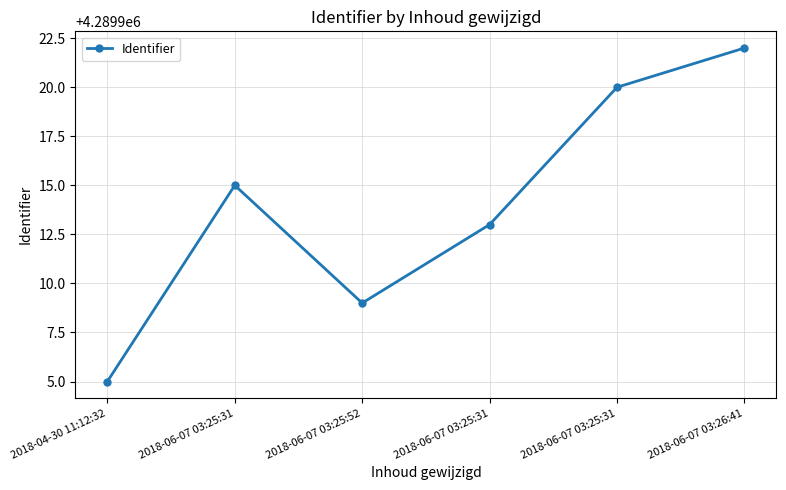

Reading right to left, extract all data points from this chart.

2018-06-07 03:26:41=4289922	2018-06-07 03:25:31=4289920	2018-06-07 03:25:31=4289913	2018-06-07 03:25:52=4289909	2018-06-07 03:25:31=4289915	2018-04-30 11:12:32=4289905